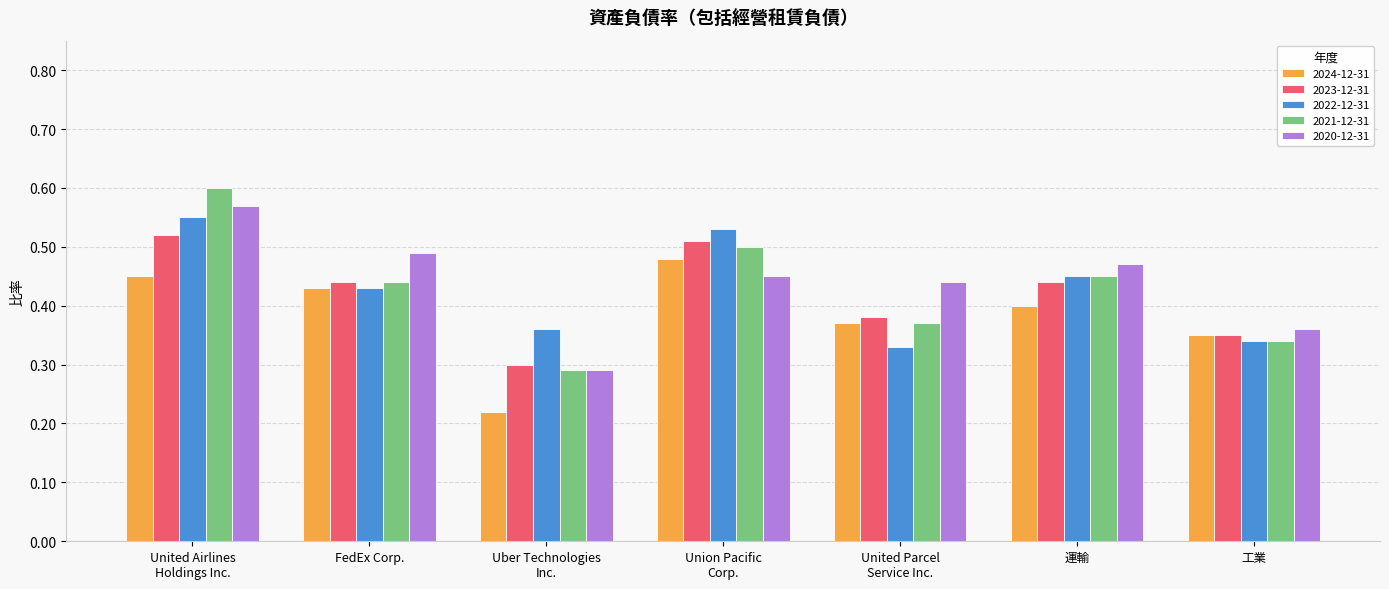

Rank the categories by 2024-12-31 value from lowest to highest.

Uber Technologies
Inc., 工業, United Parcel
Service Inc., 運輸, FedEx Corp., United Airlines
Holdings Inc., Union Pacific
Corp.